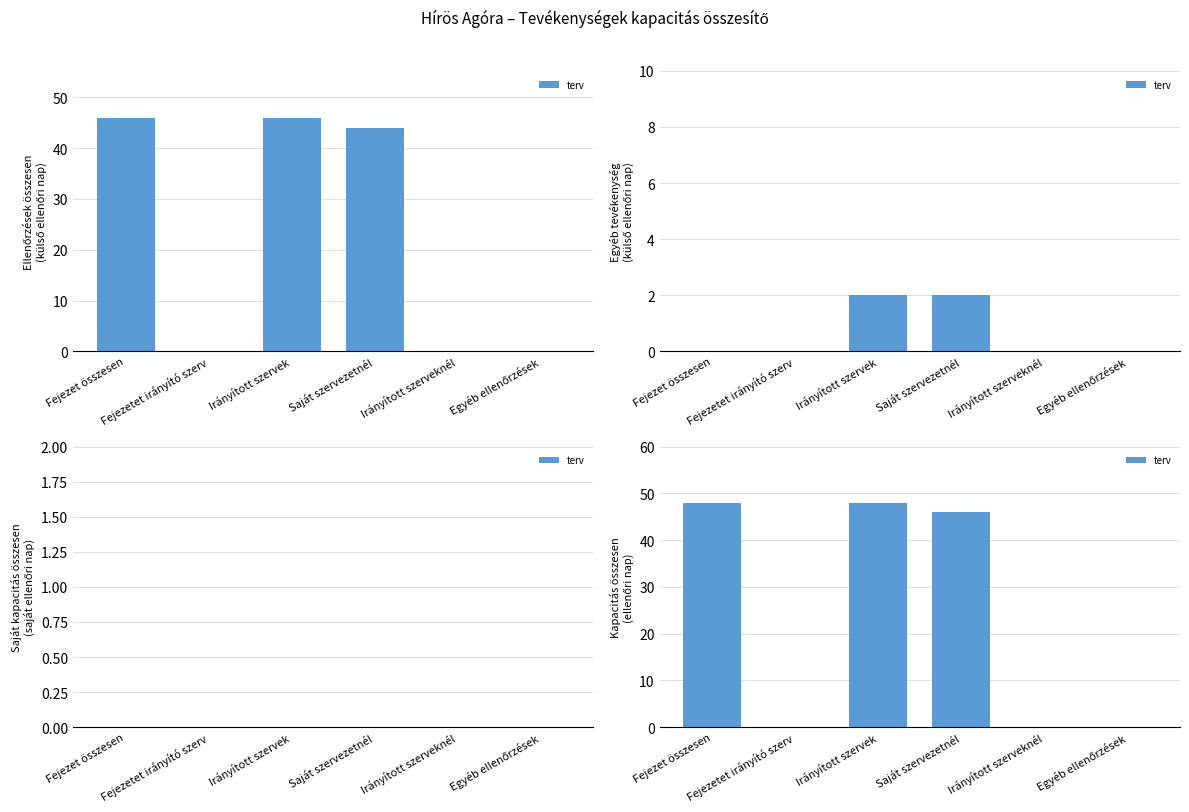

Is it true that the value at Irányított szervek is 65?

False